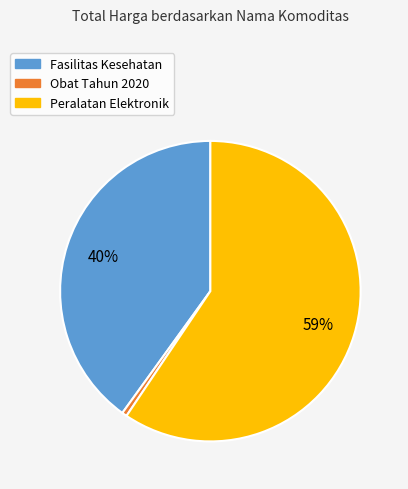

To the nearest percent, what is the average slice percentage?

33%